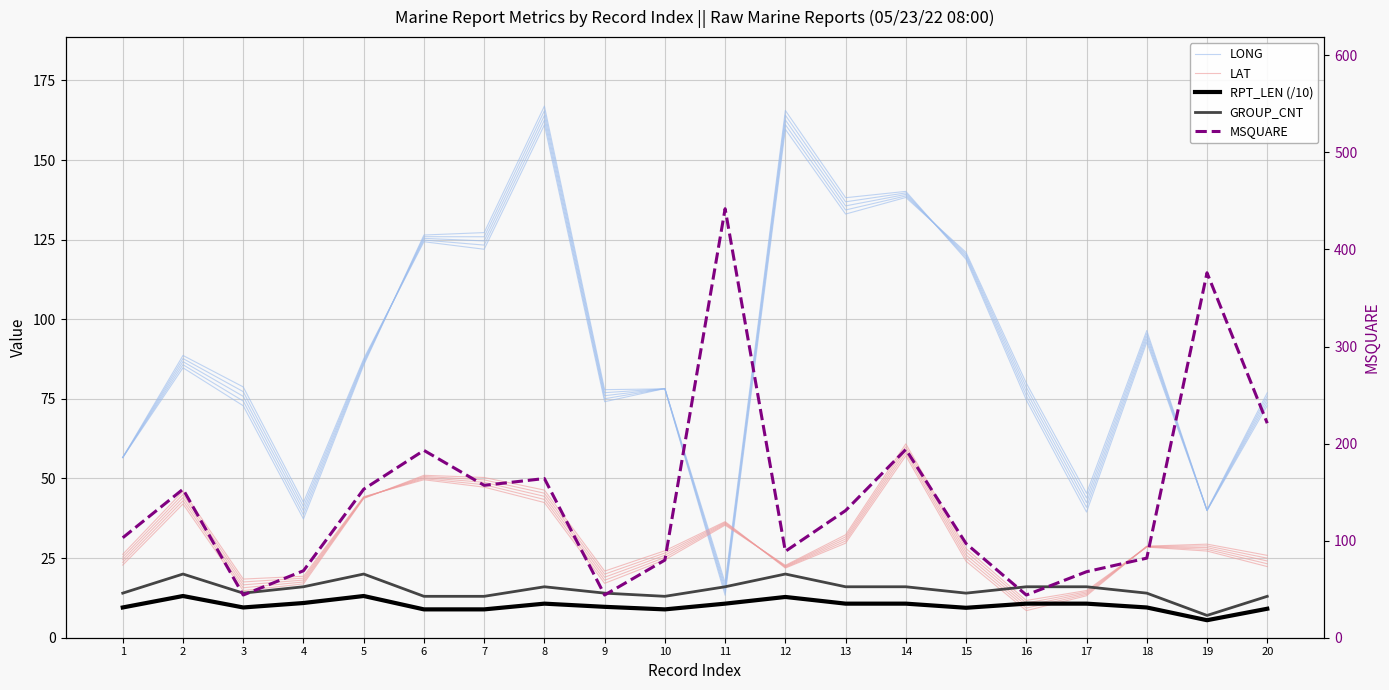

What is the value of the LAT point at the 6th from the left?

50.3